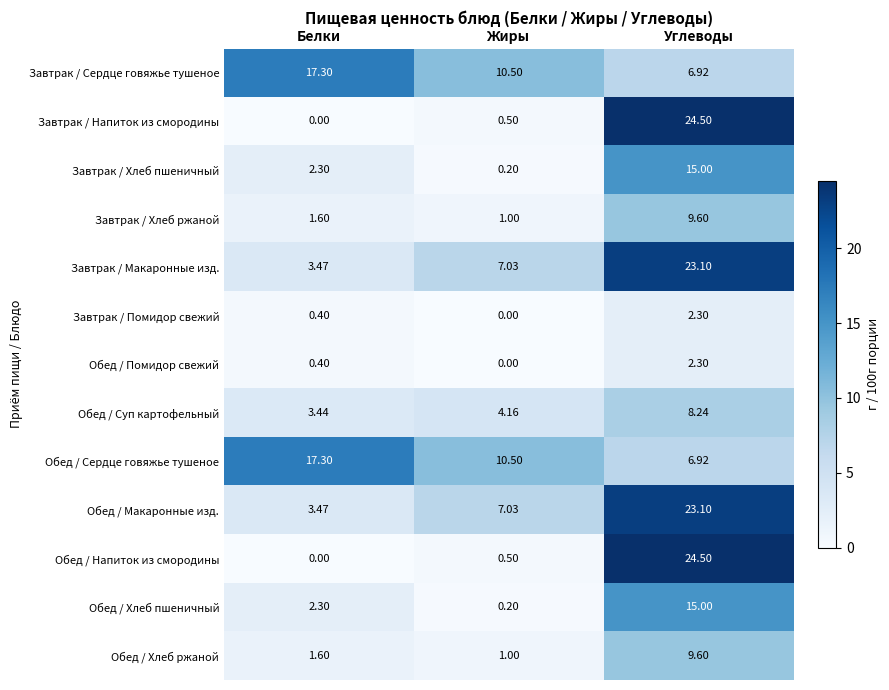

Where does the Завтрак / Хлеб пшеничный series first go above 2?

Белки